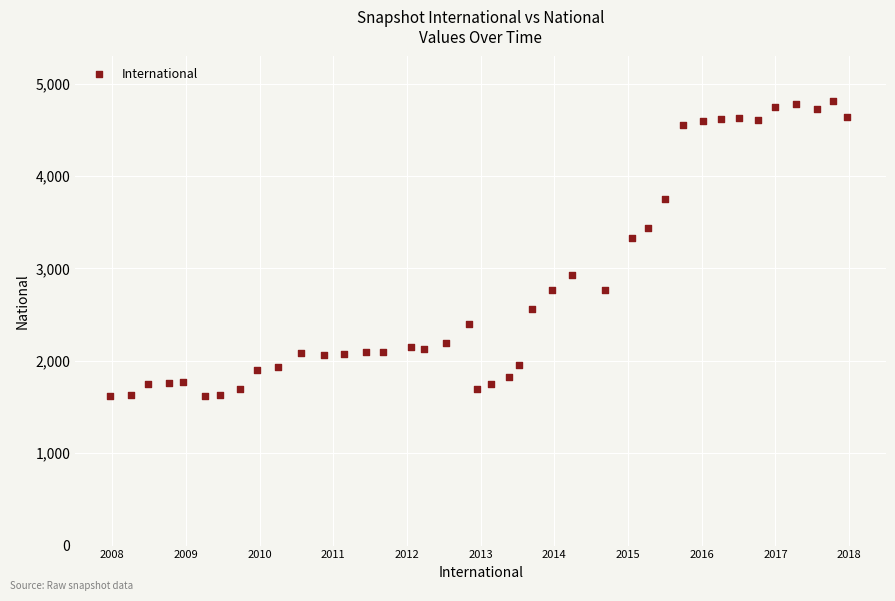

What is the range of Y values (max minus min)?

3192